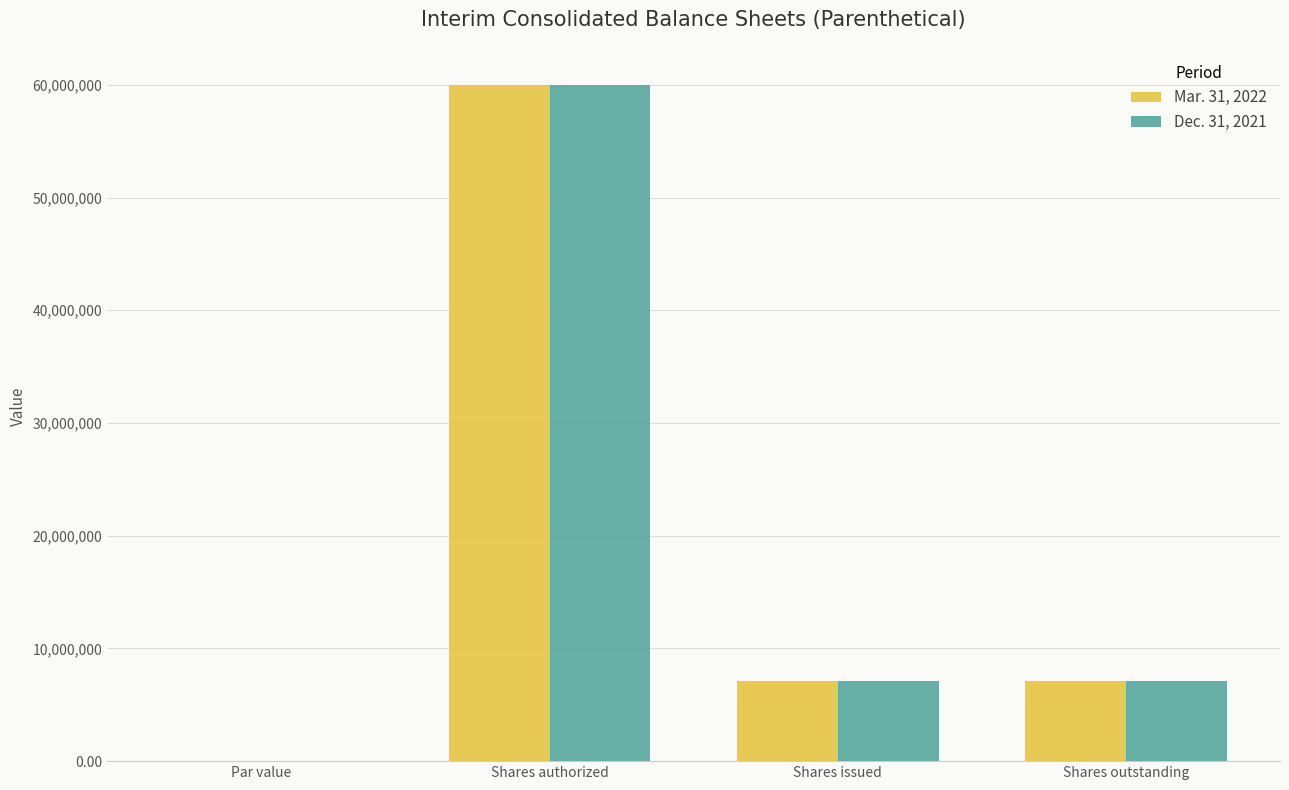

At which label does Dec. 31, 2021 reach its peak?

Shares authorized